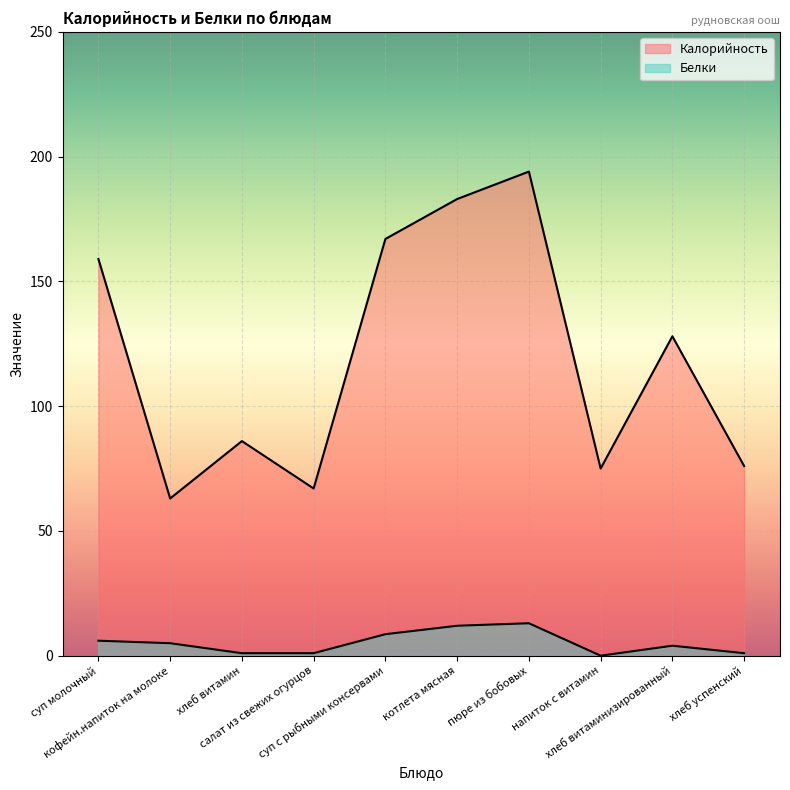

True or false: Калорийность has more than 2 interior local peaks.

True